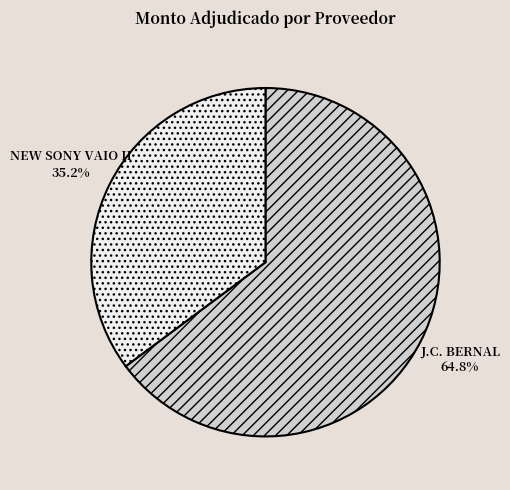

Does any single category account for the majority?

Yes